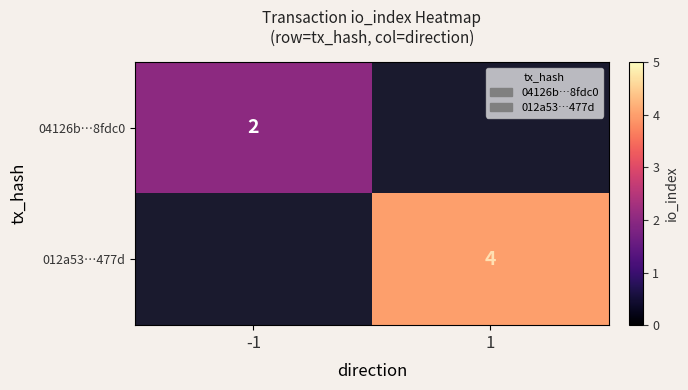

The value of 012a53…477d at 1 is 2.7. True or false?

False